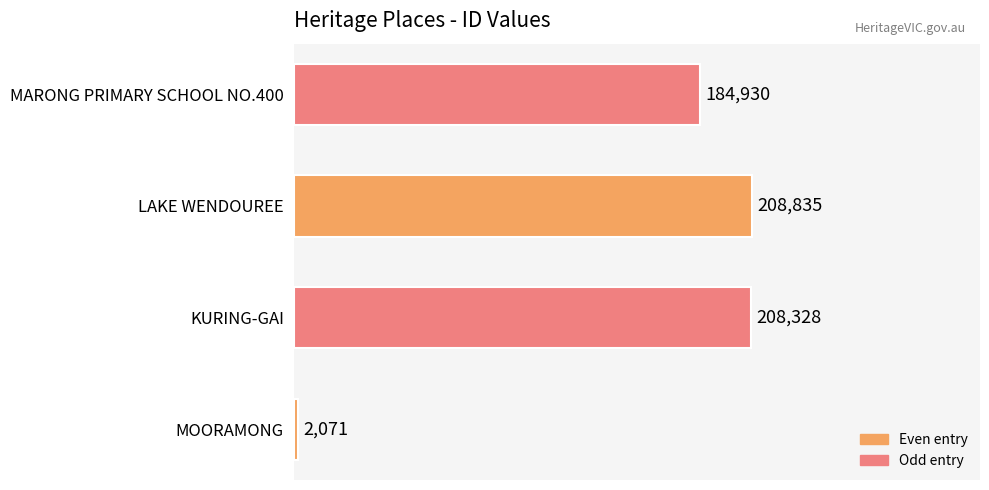

Are the bars grouped side by side (vs. stacked)?

No